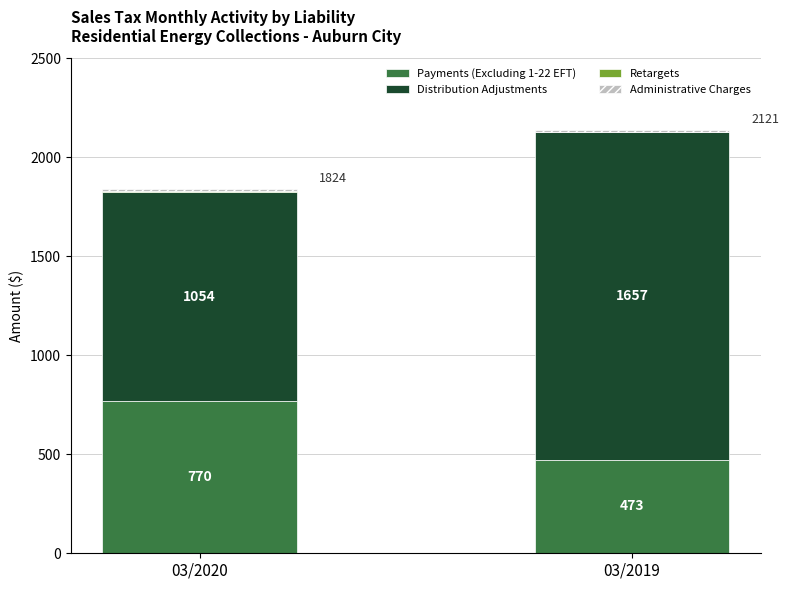

Is it true that Payments (Excluding 1-22 EFT) equals 701.0 at 03/2019?

False